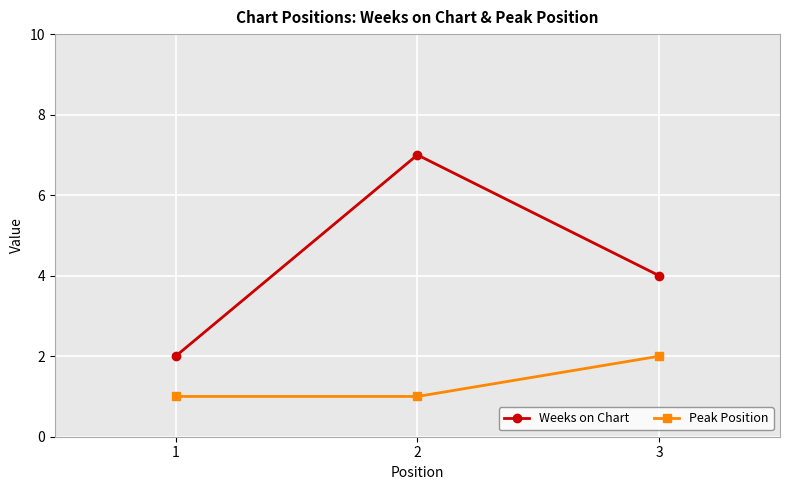

Between 2 and 3, which series saw the biggest shift?

Weeks on Chart